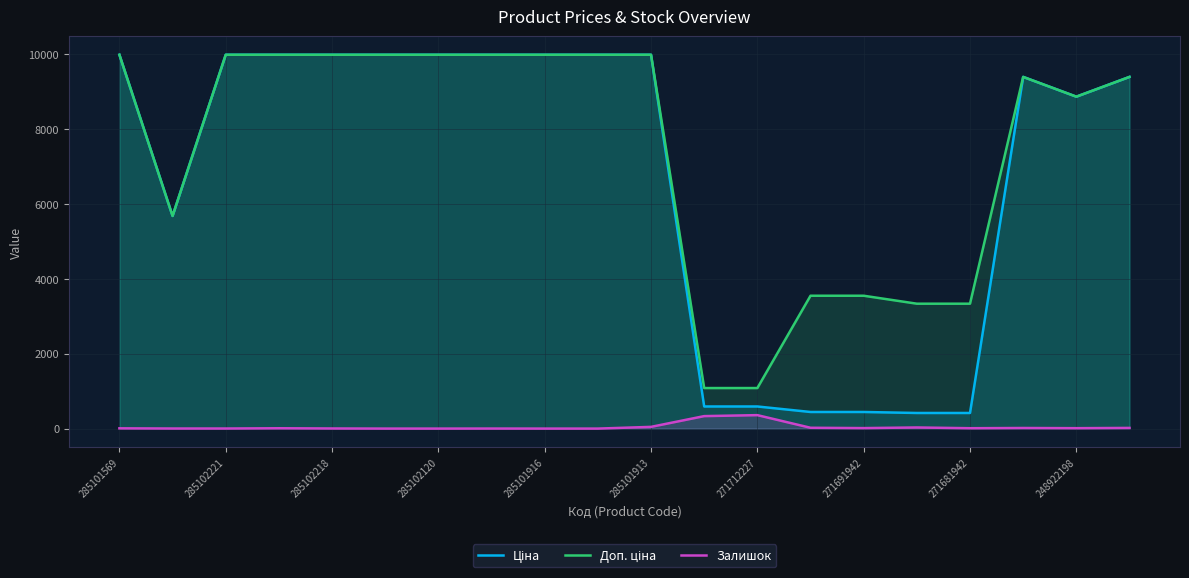

Between 285101913 and 19, which is larger?

285101913